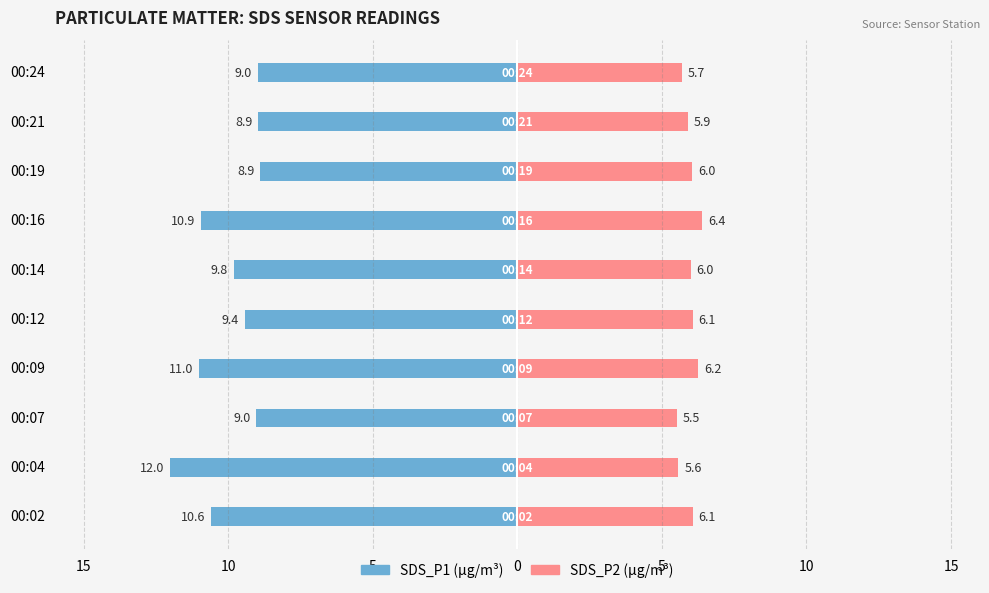

At 00:16, list the series in order from largest to smallest.

SDS_P2, SDS_P1